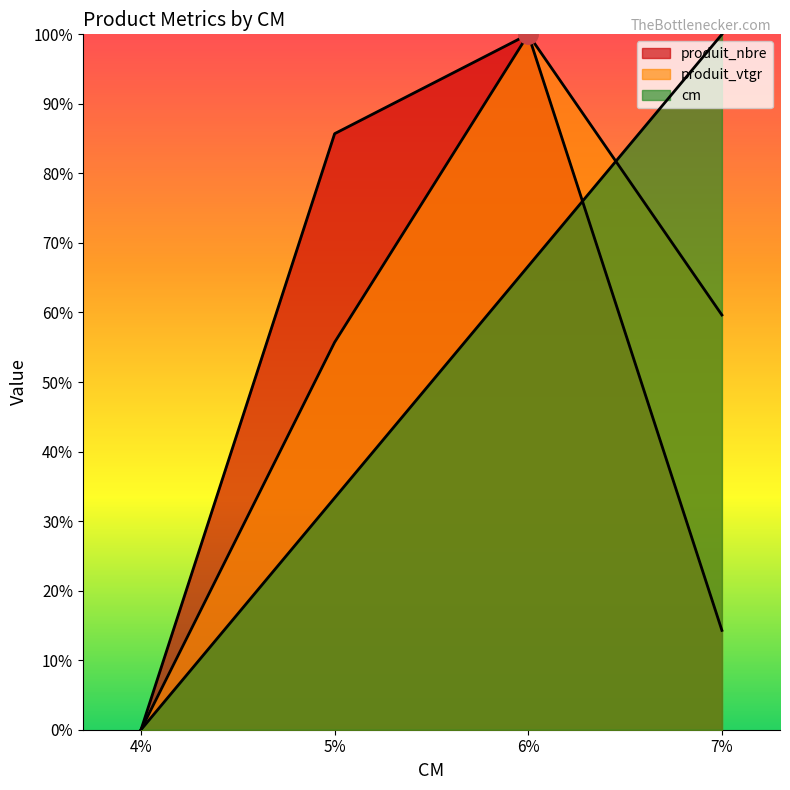

True or false: produit_vtgr and produit_nbre intersect in this chart.

False